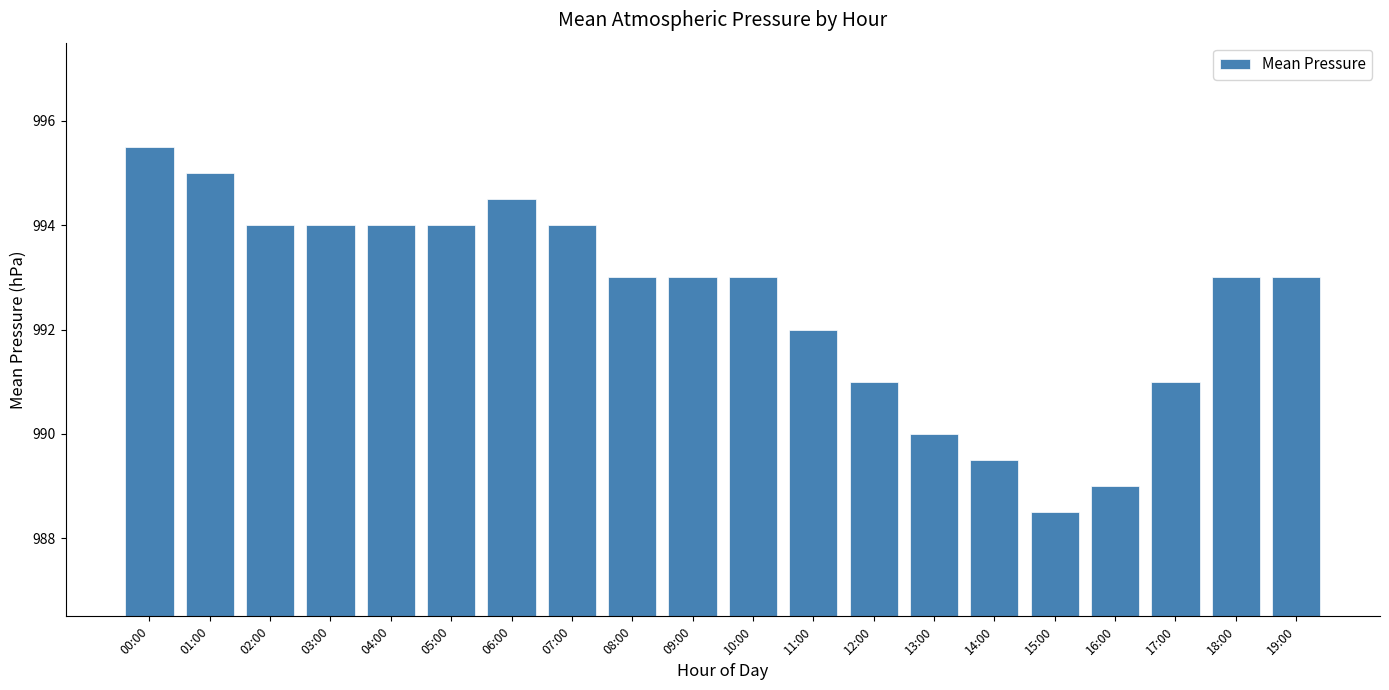

At which label is the value closest to 992?

11:00